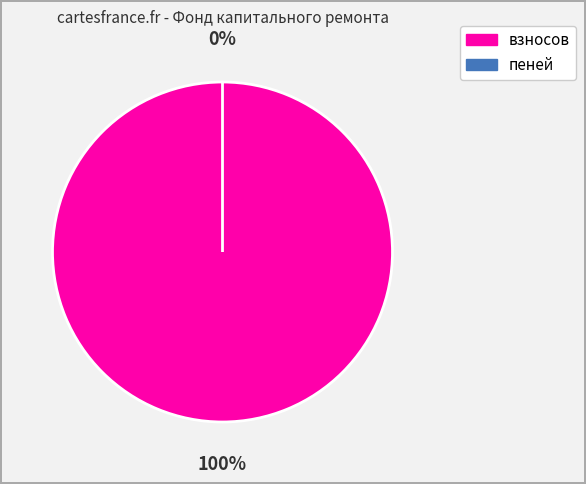

Which slice is the smallest?

пеней